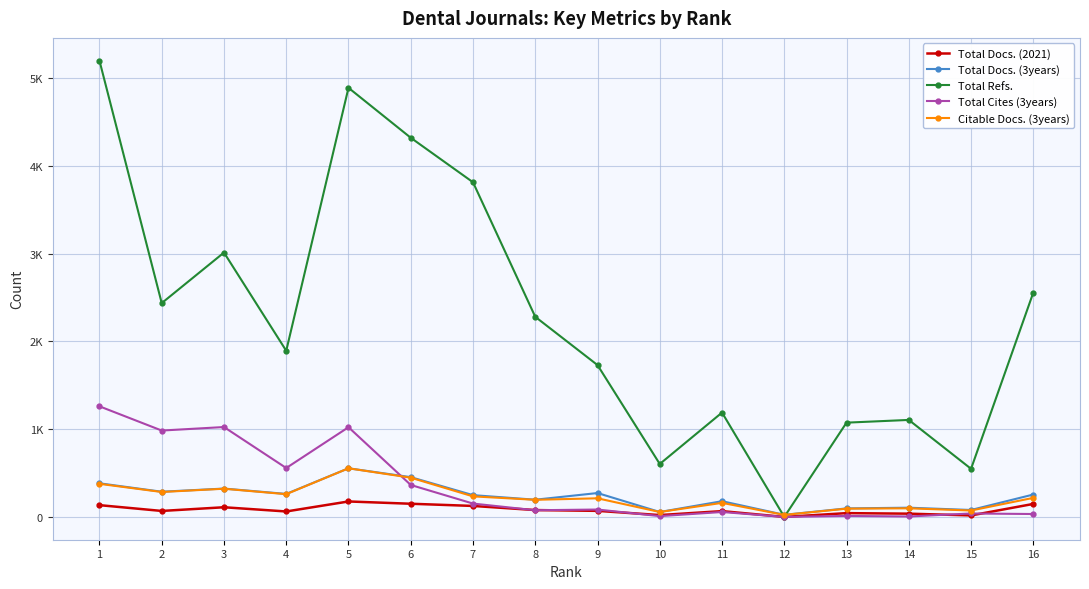

The value of Total Cites (3years) at 6 is 475. True or false?

False